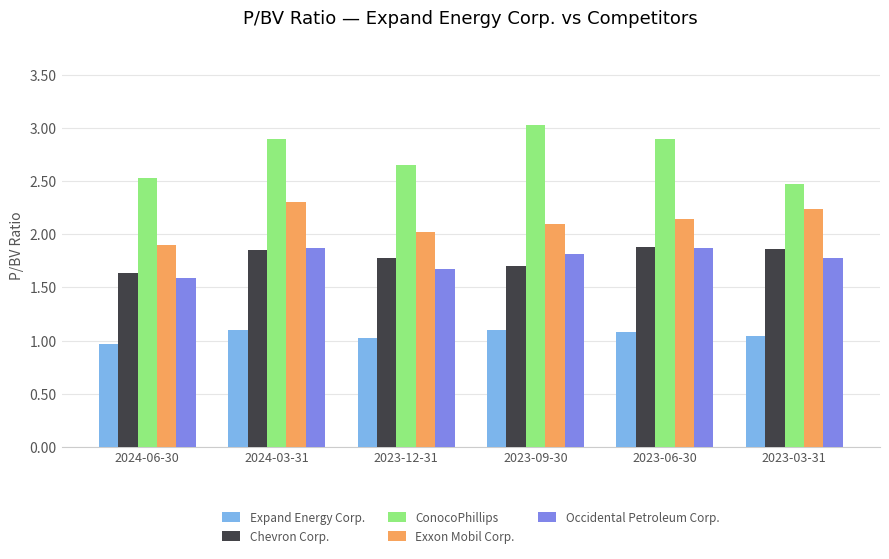

What is the label of the 5th bar from the right?

2024-03-31